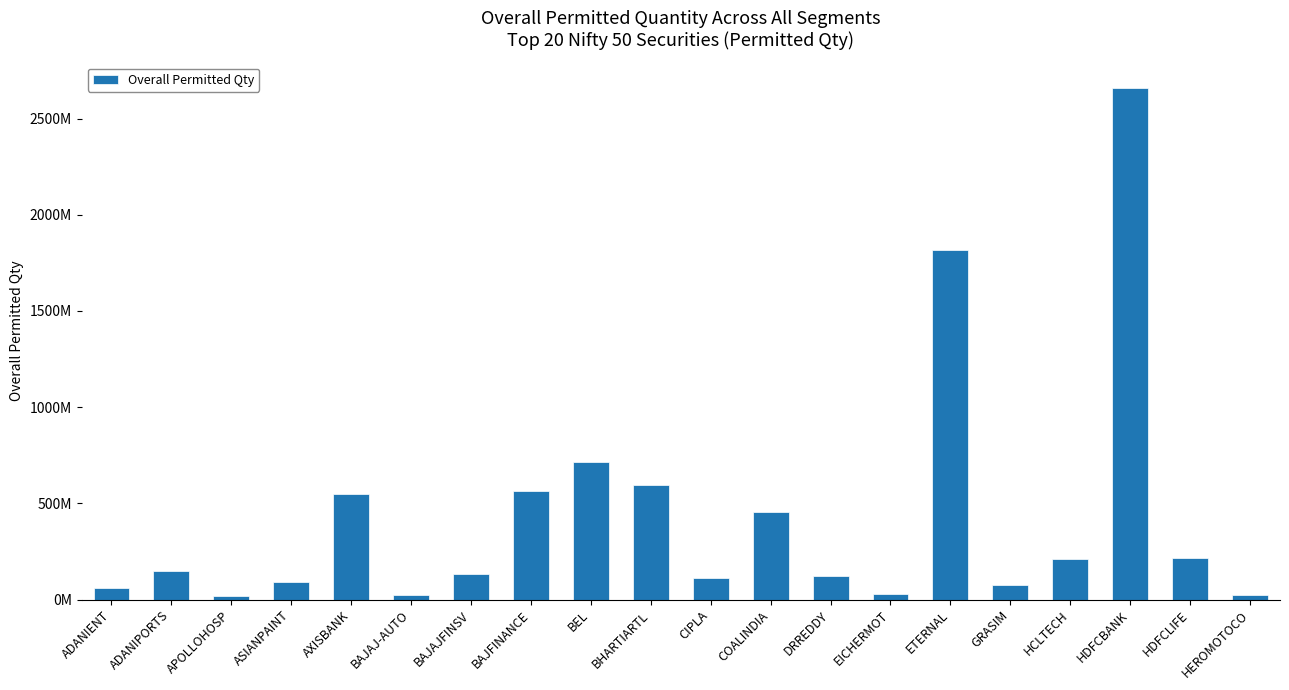

What is the sum of all values?

8618619774